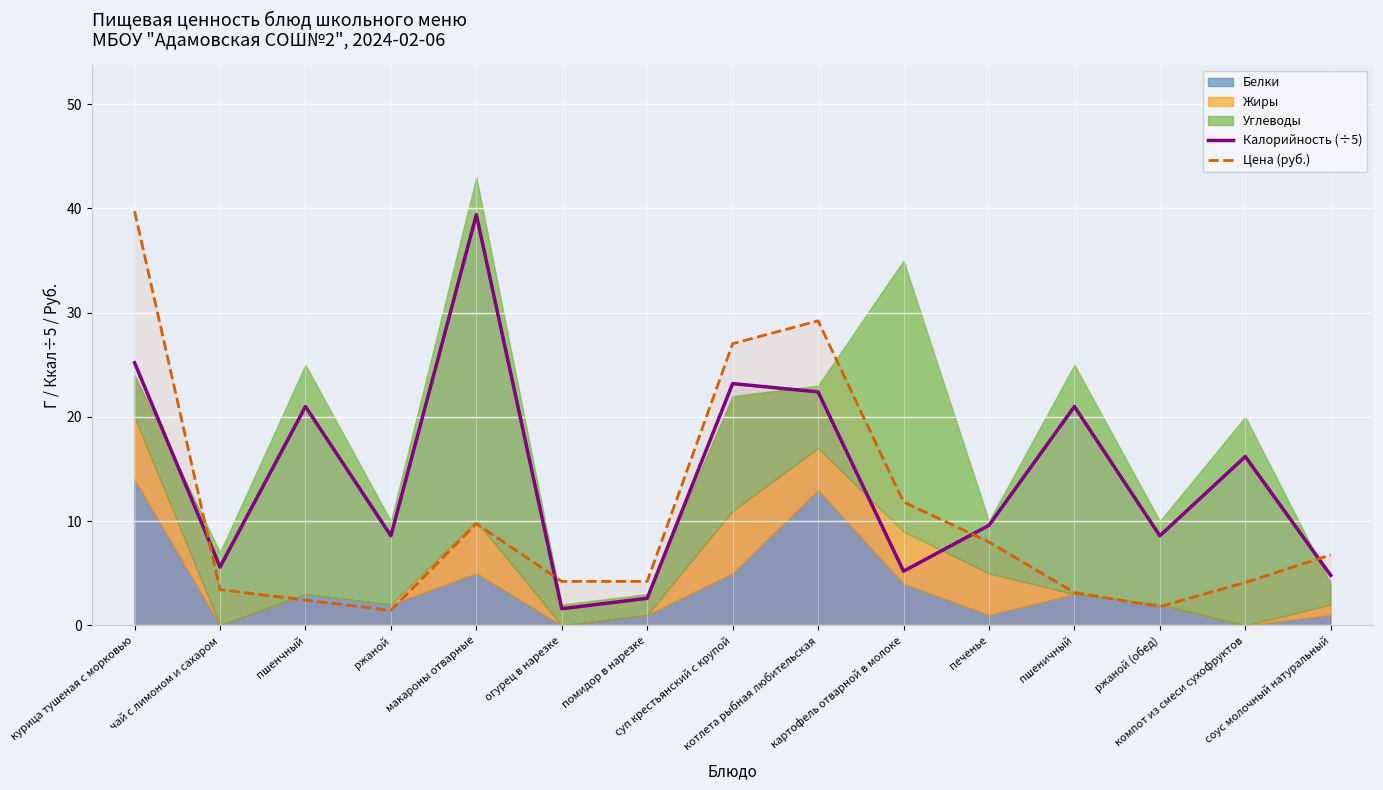

At which label does Цена (руб.) first exceed 4?

курица тушеная с морковью